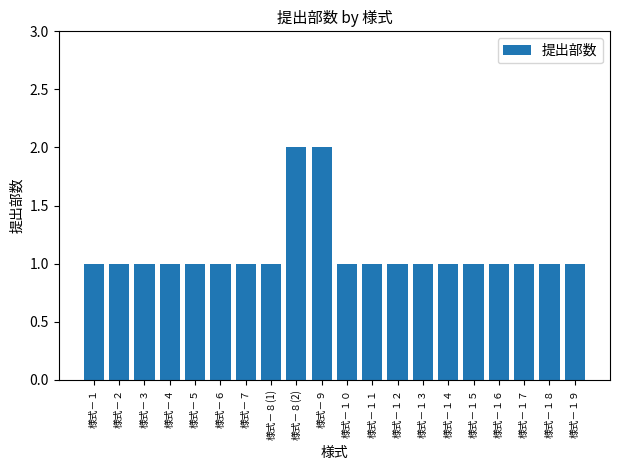

What is the greatest value displayed?

2